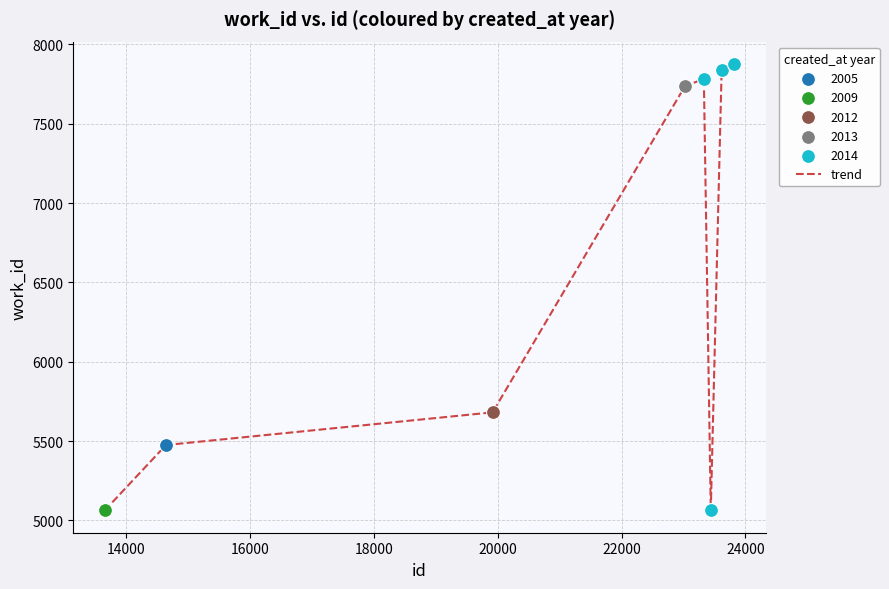

What is the maximum value shown in the chart?

7877